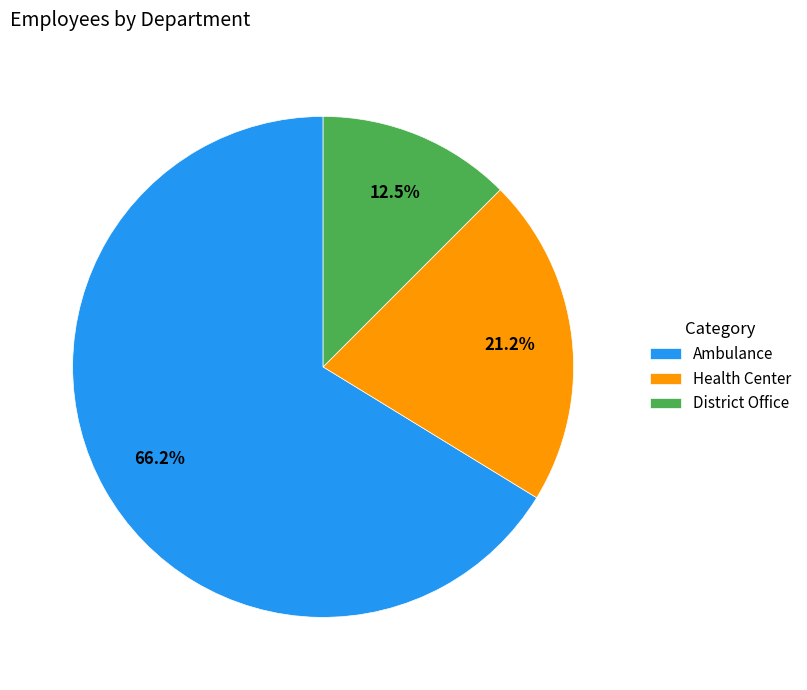

Rank the categories by value from lowest to highest.

District Office, Health Center, Ambulance